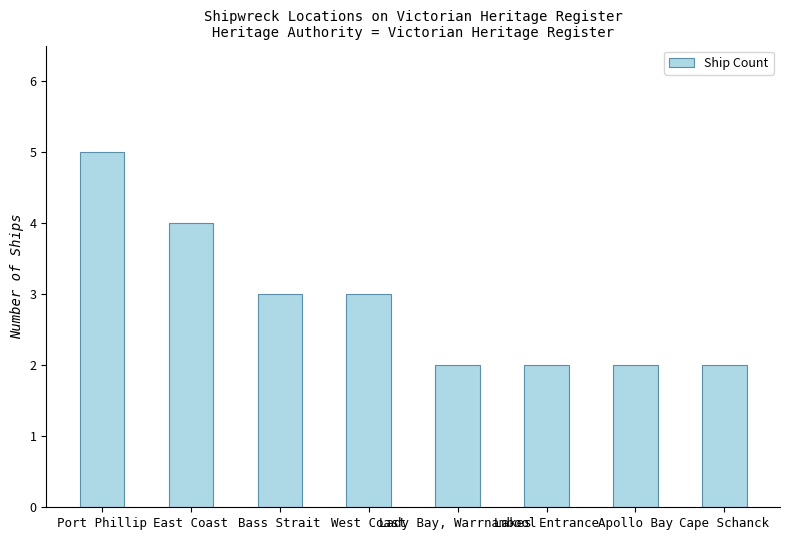

Reading right to left, transcribe all the data shown in this chart.

2	2	2	2	3	3	4	5